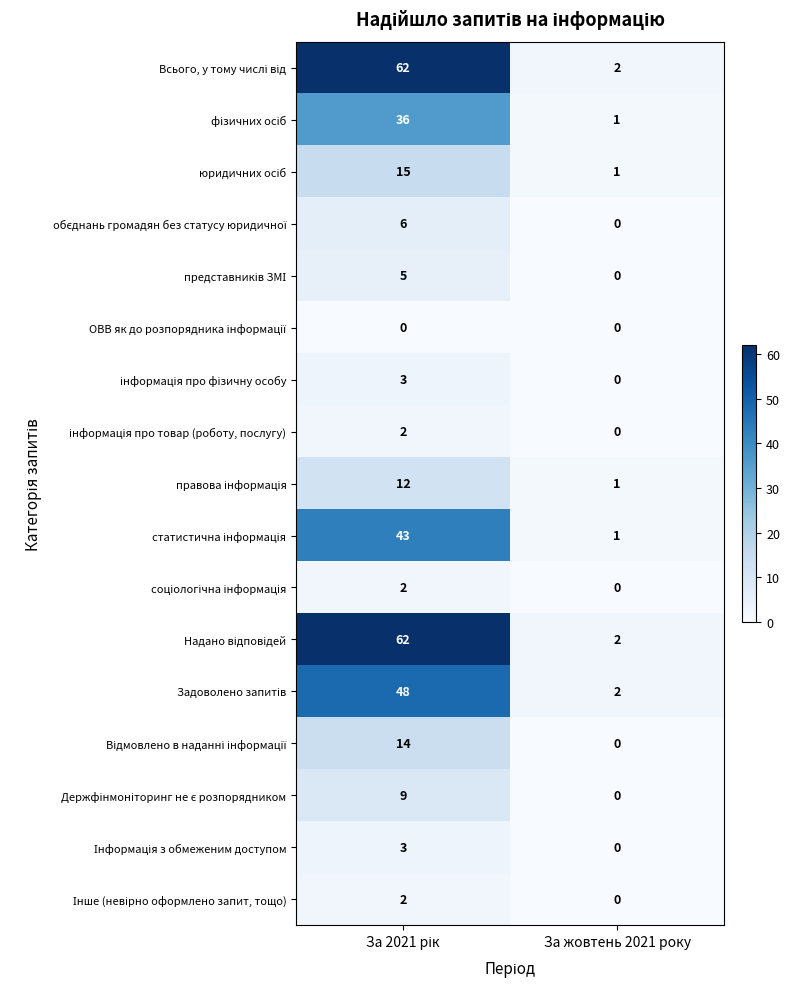

What is the total value across all series at За жовтень 2021 року?

10